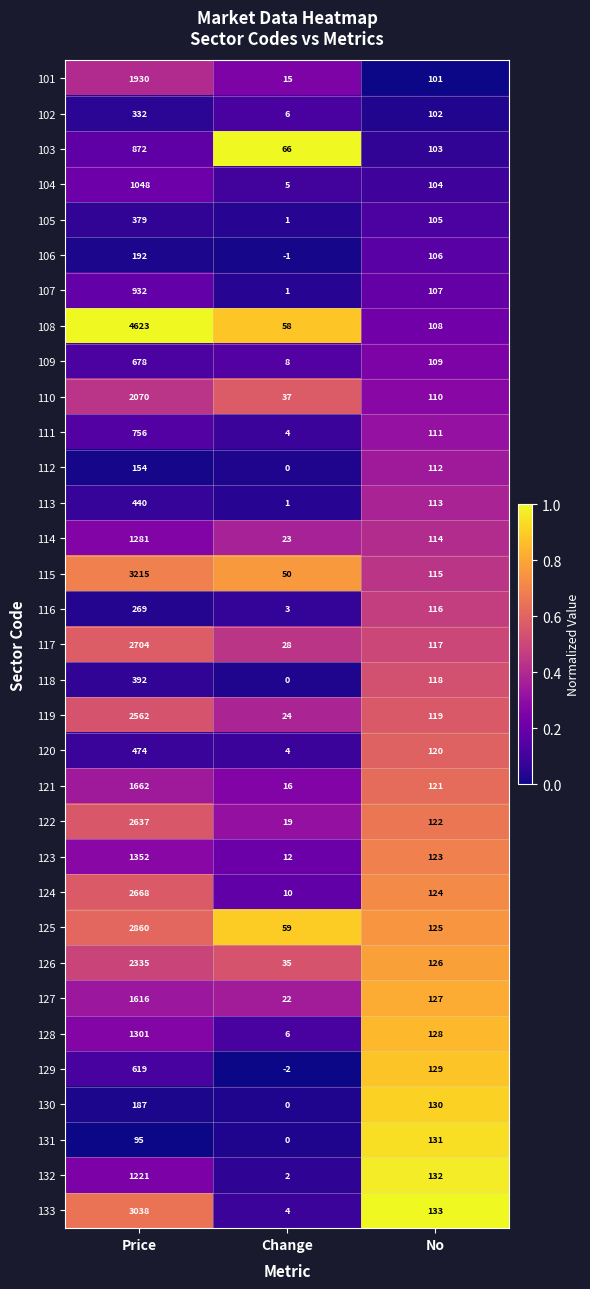

What is the average value of the 114 series?

473